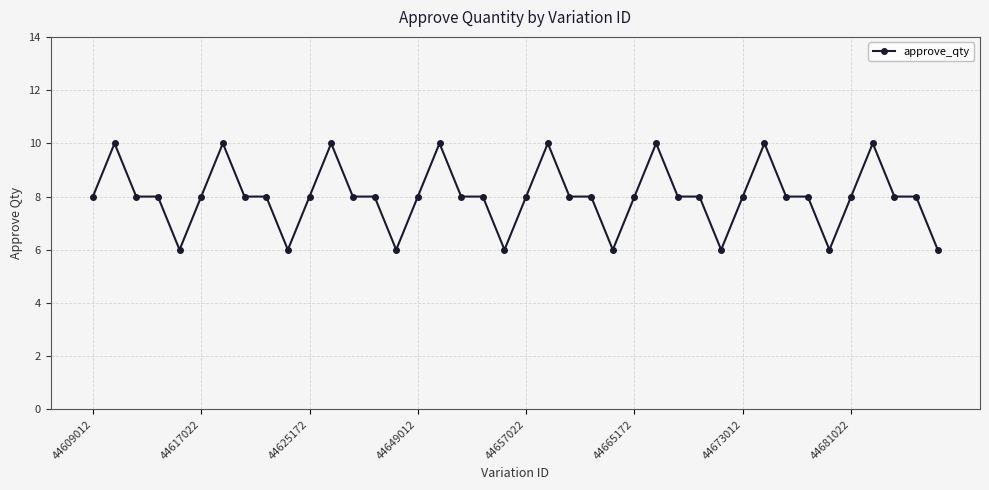

What is the value of the 28th point from the left?

8